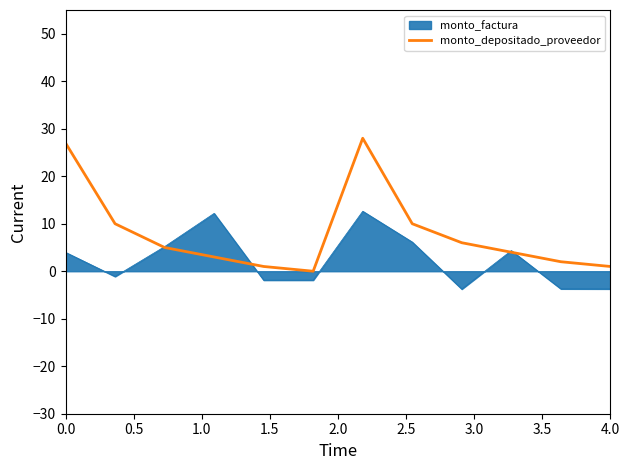

Rank the series by their maximum value, from highest to lowest.

monto_depositado_proveedor, monto_factura